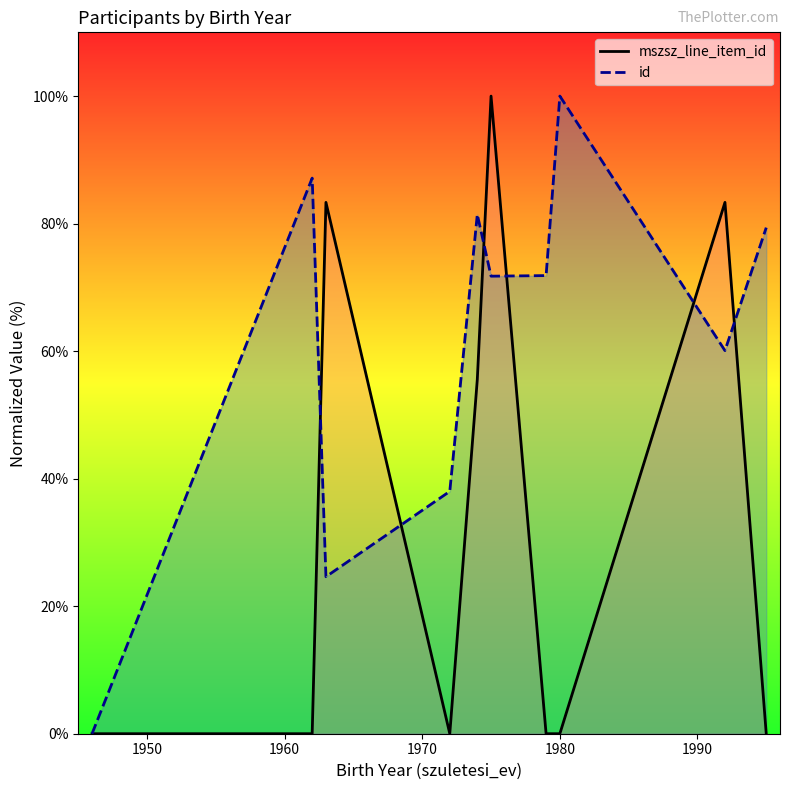

Which series has the largest total across all categories?

id